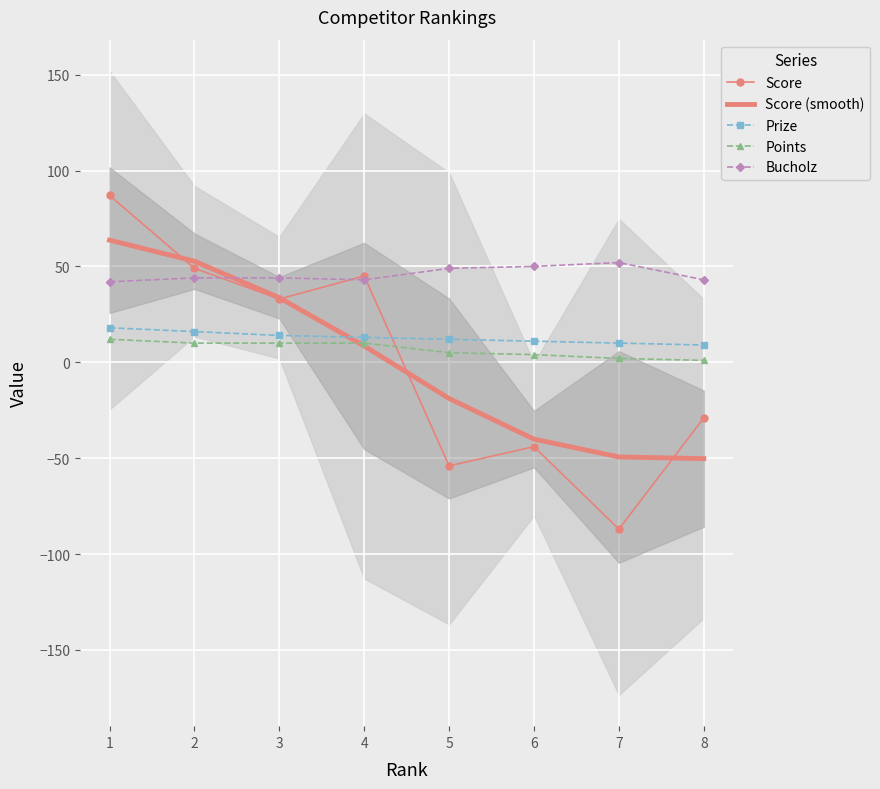

Where do Points and Score (smooth) first cross each other?

3 and 4